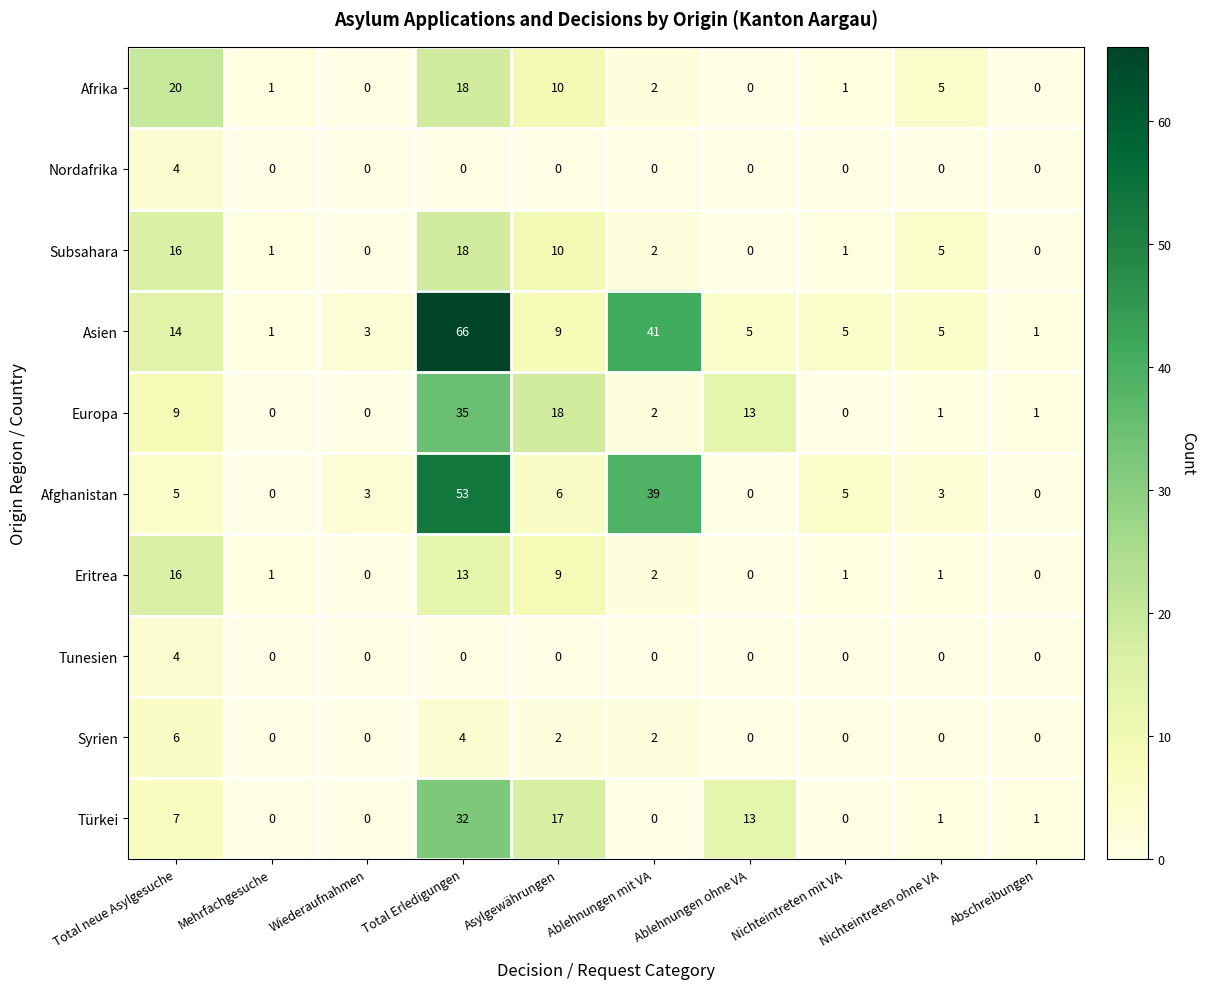

What is the sum of all Tunesien values?

4